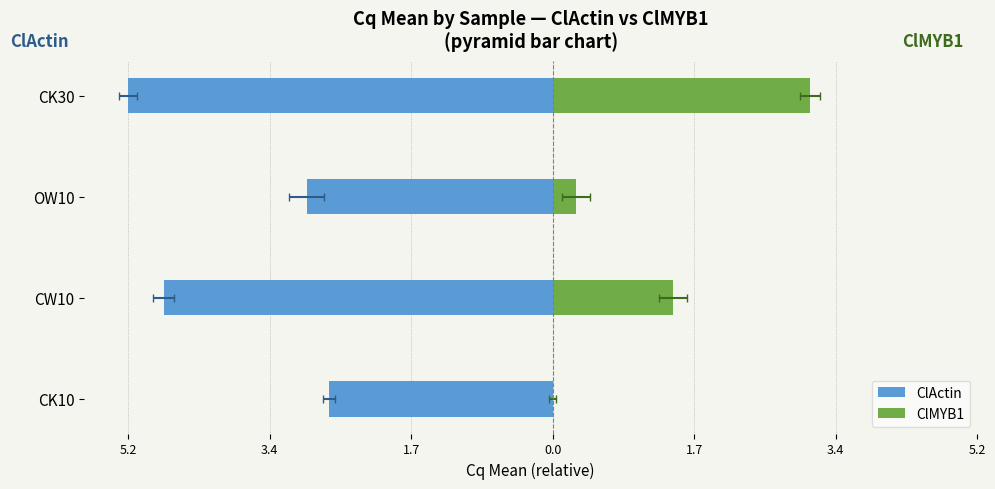

Reading right to left, transcribe all the data shown in this chart.

ClActin: -5.2	-3.0	-4.7	-2.7
ClMYB1: 3.1	0.3	1.5	0.0